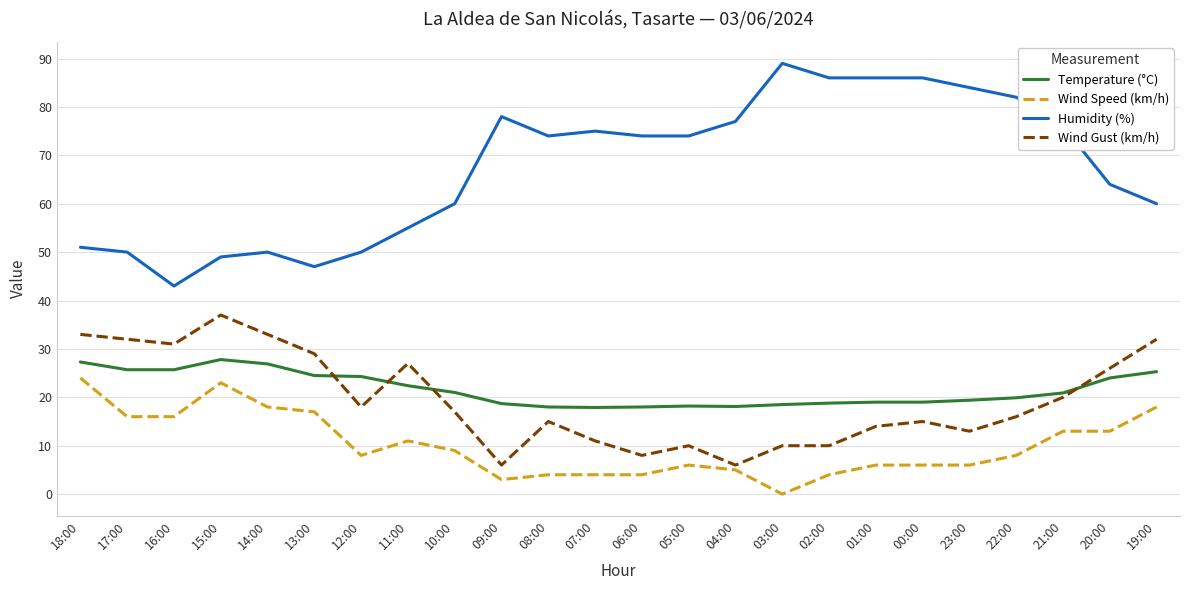

Is it true that Humidity (%) equals 123.4 at 01:00?

False